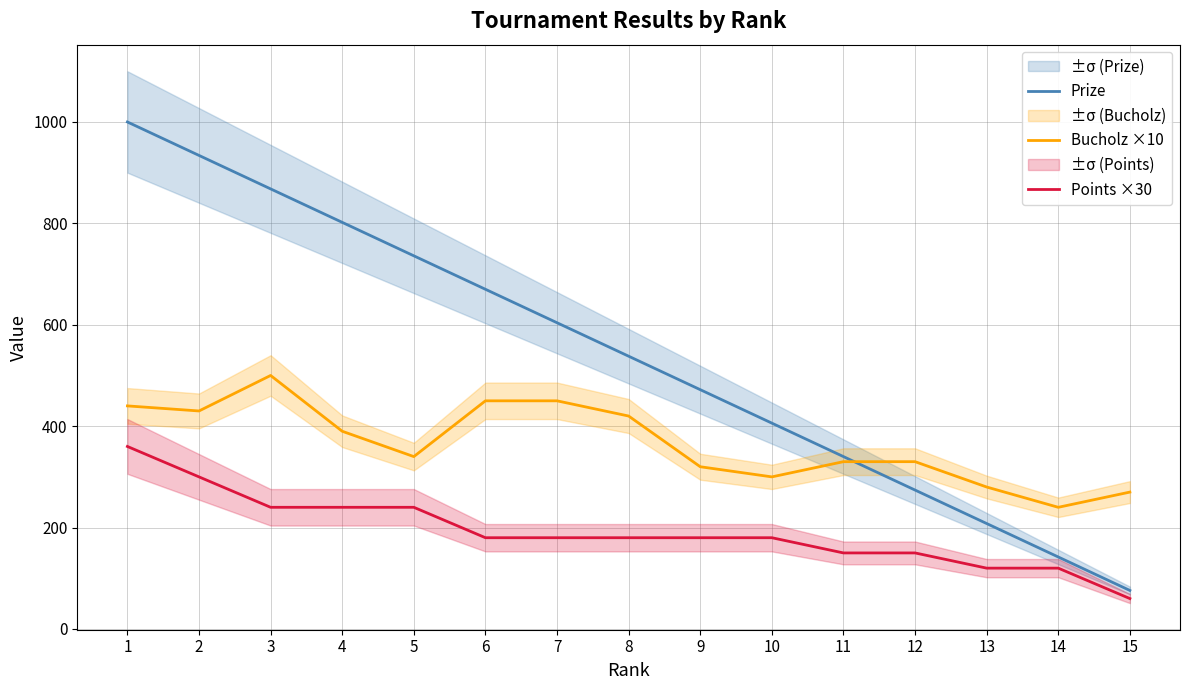

At how many categories does at least one series exceed 808?

3